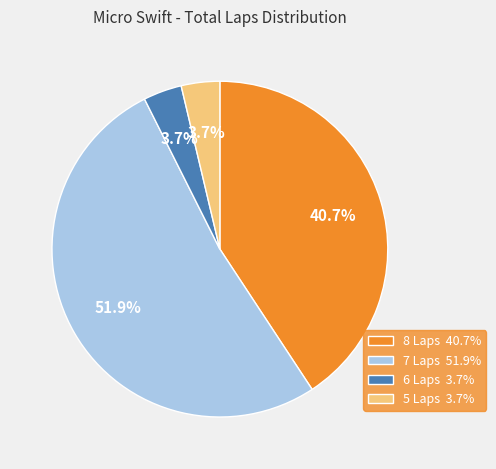

Does any single category account for the majority?

Yes